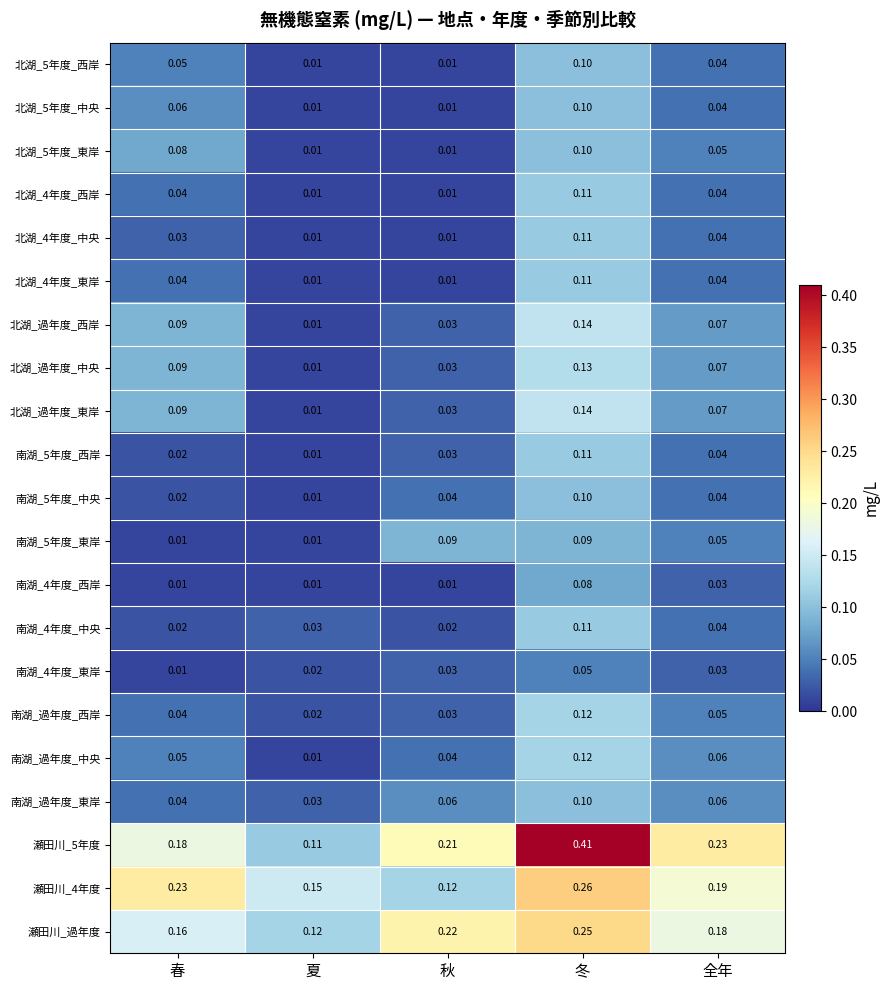

Where is 瀬田川_5年度 nearest to the value 0?

夏